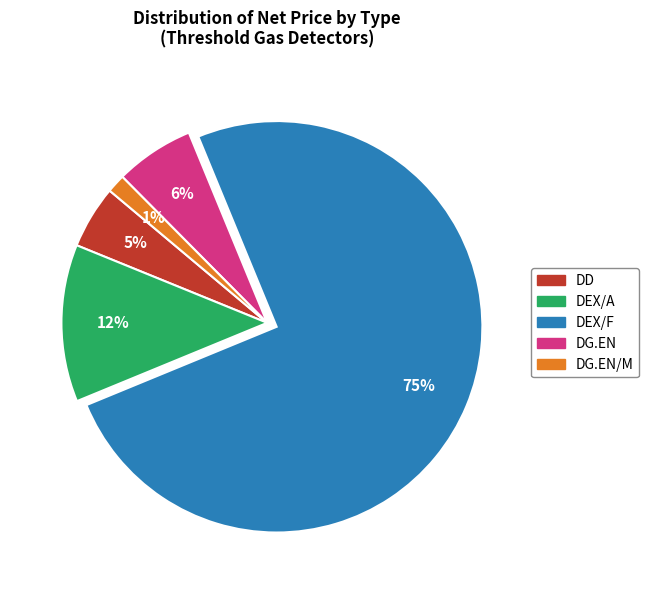

How many segments does this pie chart have?

5